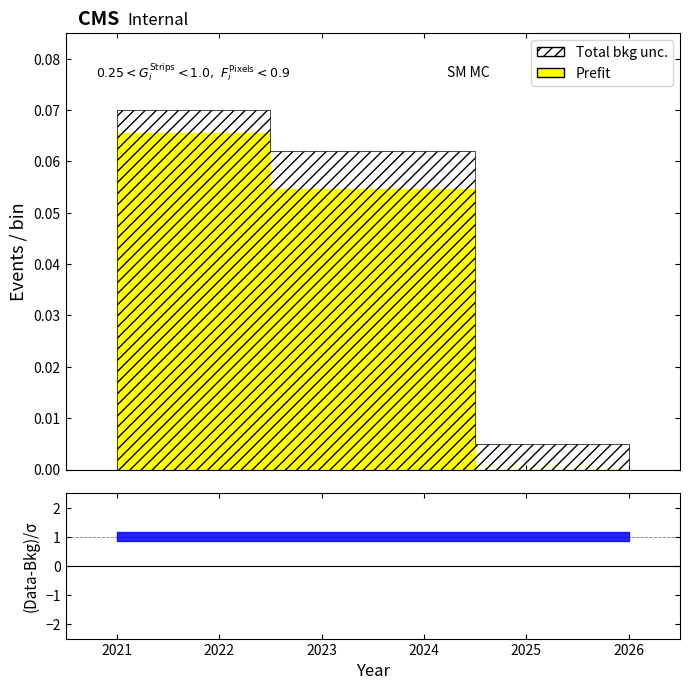

True or false: Prefit and Total bkg unc. intersect in this chart.

False